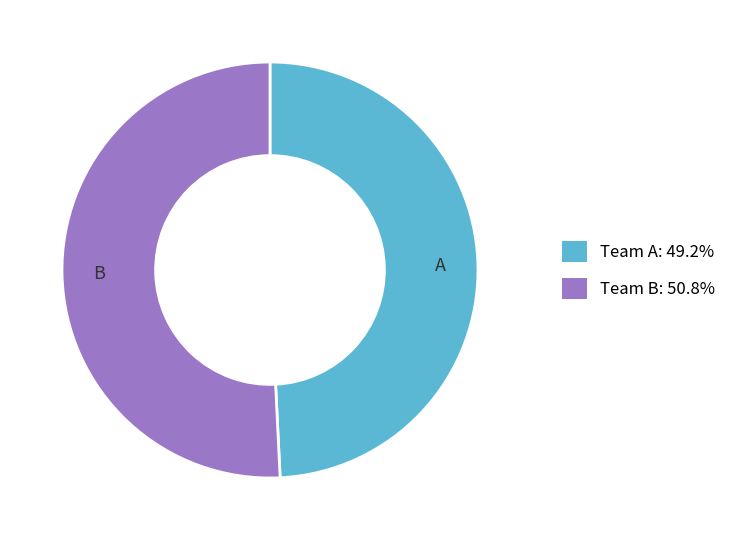

Is Team B: 50.8% the majority of the pie?

Yes